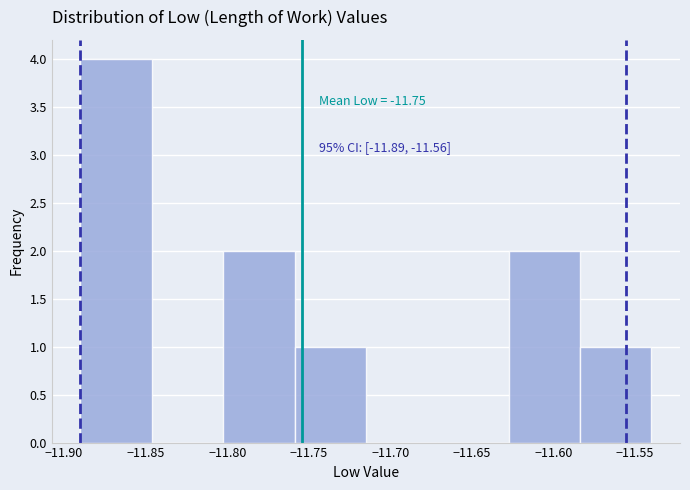

Over which range of the x-axis is the bar tallest?

-11.890 to -11.845